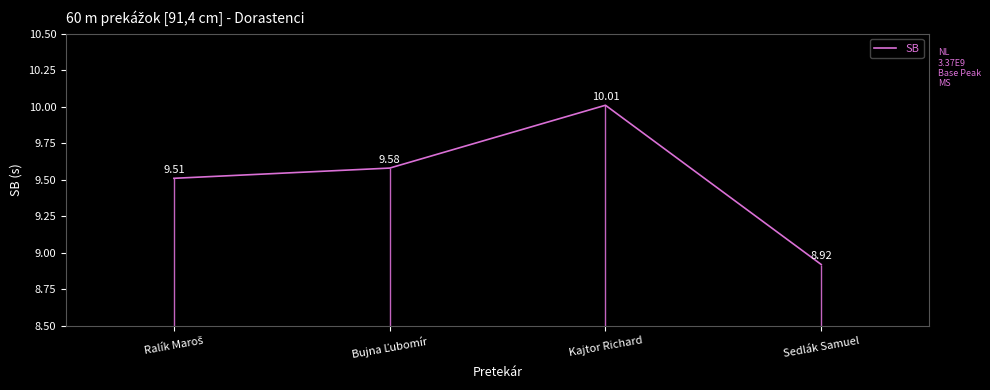

Rank the categories by value from lowest to highest.

Sedlák Samuel, Ralík Maroš, Bujna Ľubomír, Kajtor Richard